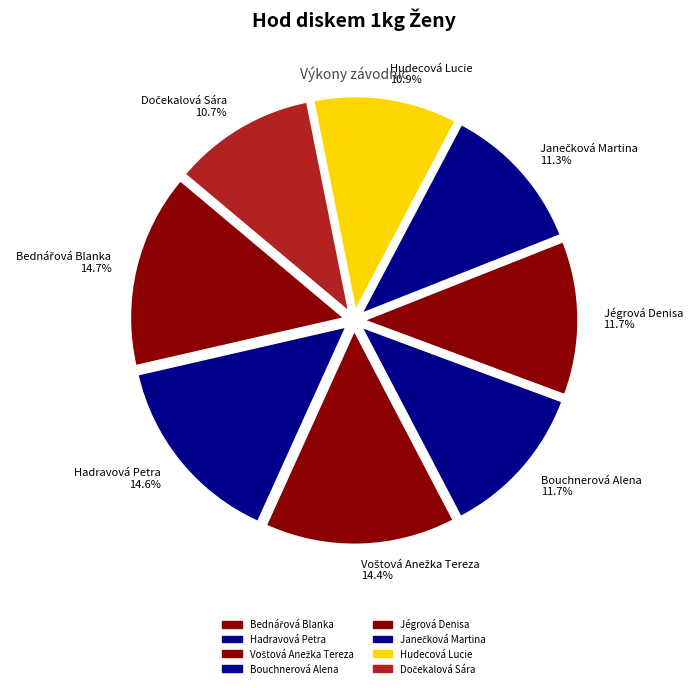

What is the ratio of the value at Hudecová Lucie 10.9% to the value at Bouchnerová Alena 11.7%?

0.9